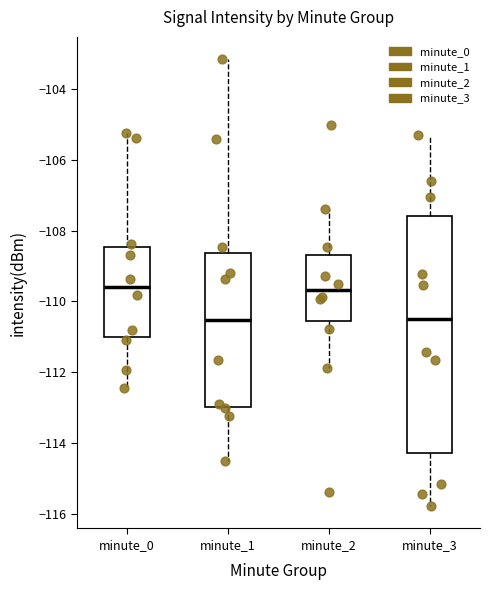

Where does the upper whisker of the box for minute_3 end on the y-axis? The values are not printed on the chart, so give them approximately, as read against the axis.

-105.2